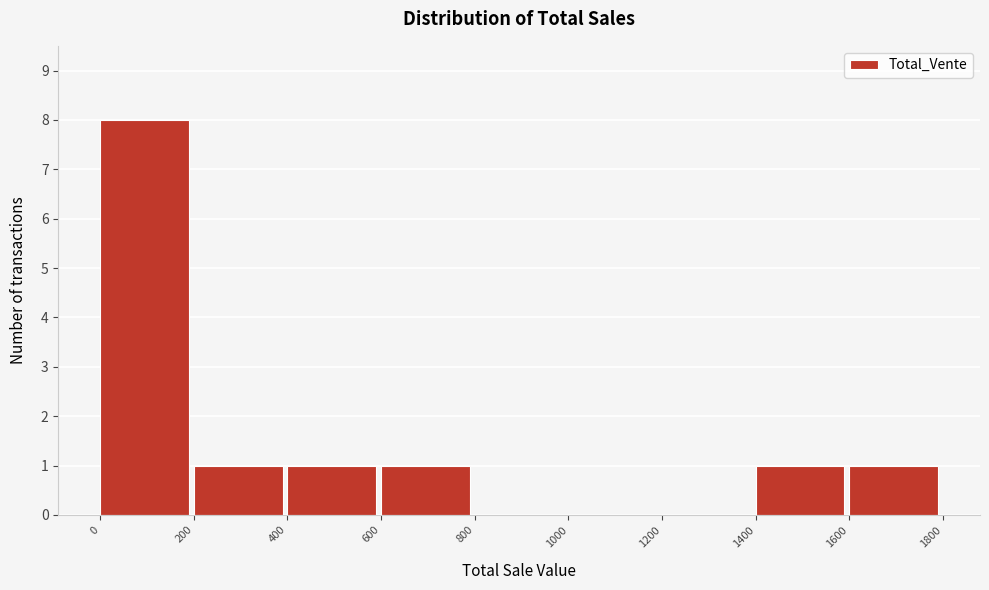

Reading left to right, list every bar in this chart as the range it spans on the x-axis followed by its height. The values are not printed on the chart, so give them approximately, as read against the axis.

0 to 200: 8
200 to 400: 1
400 to 600: 1
600 to 800: 1
800 to 1000: 0
1000 to 1200: 0
1200 to 1400: 0
1400 to 1600: 1
1600 to 1800: 1